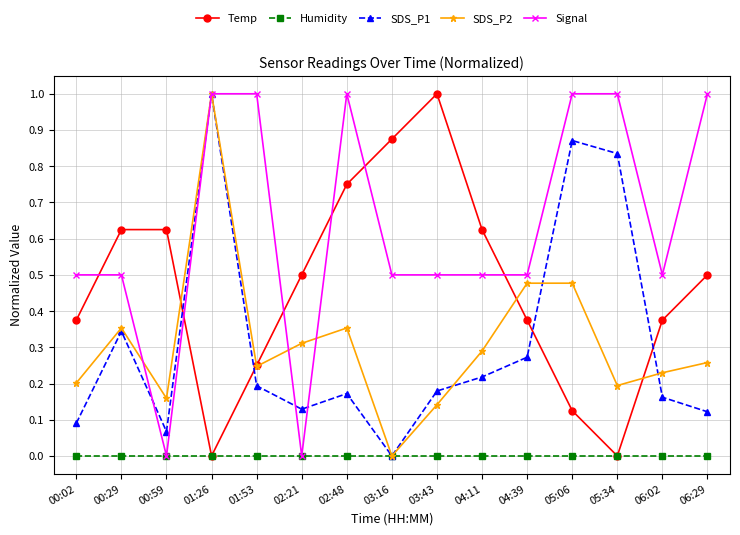

What is the total value across all series at 03:43?

1.8